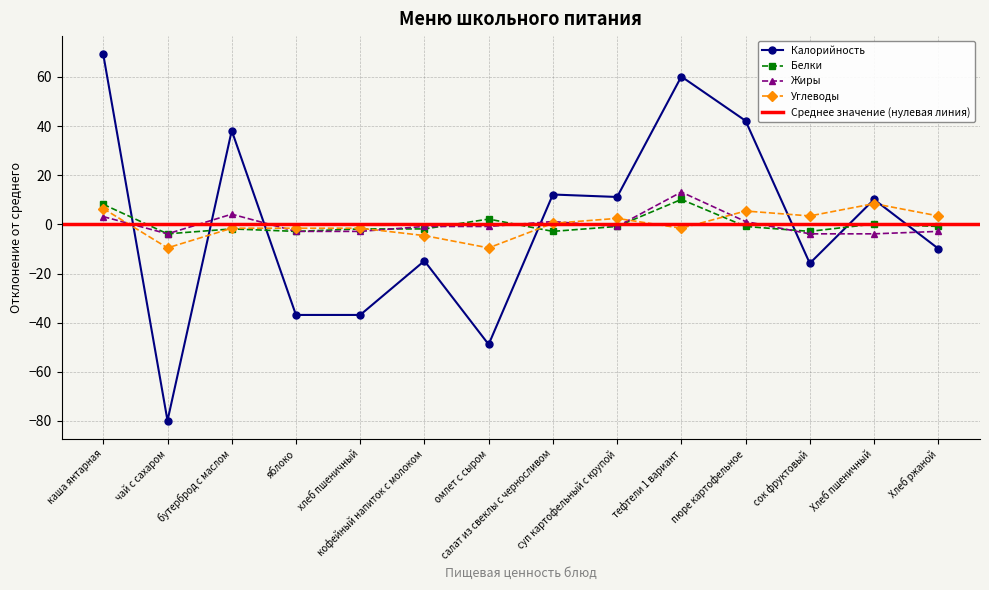

At which category is the sum across all series the highest?

каша янтарная